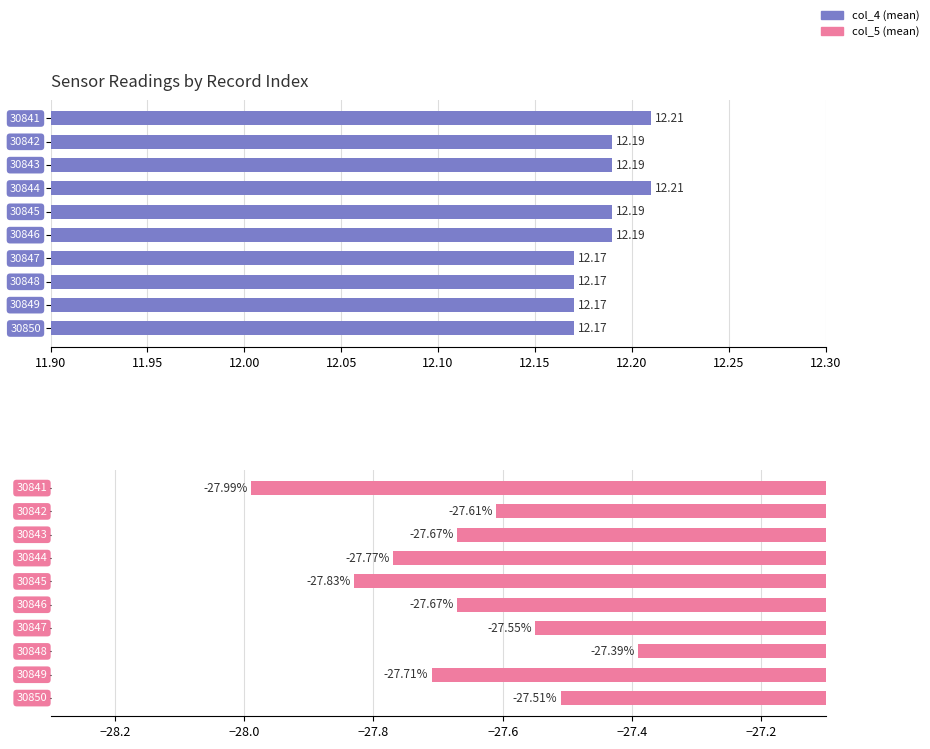

Are the bars horizontal?

Yes